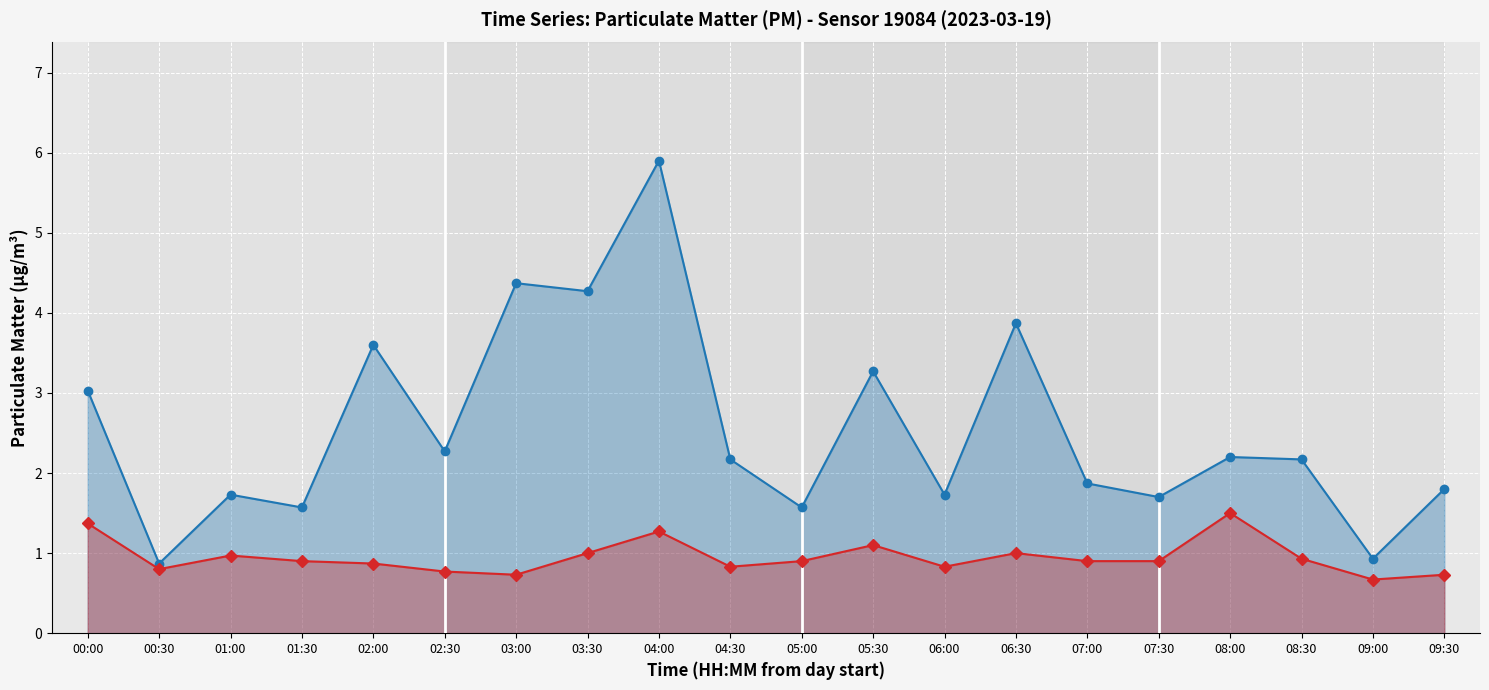

How many interior local valleys does the P2 (PM2.5) series have?

5